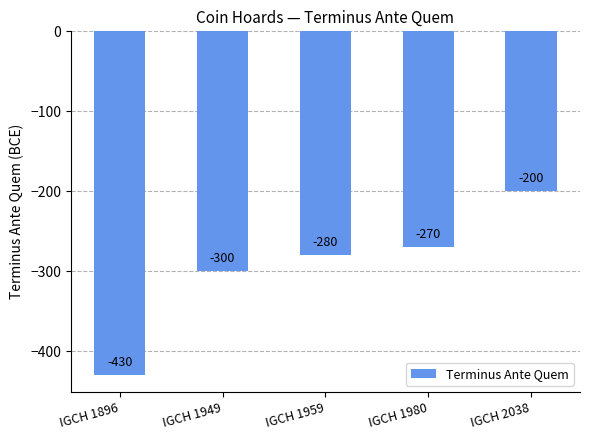

The value at IGCH 1980 is -270. True or false?

True